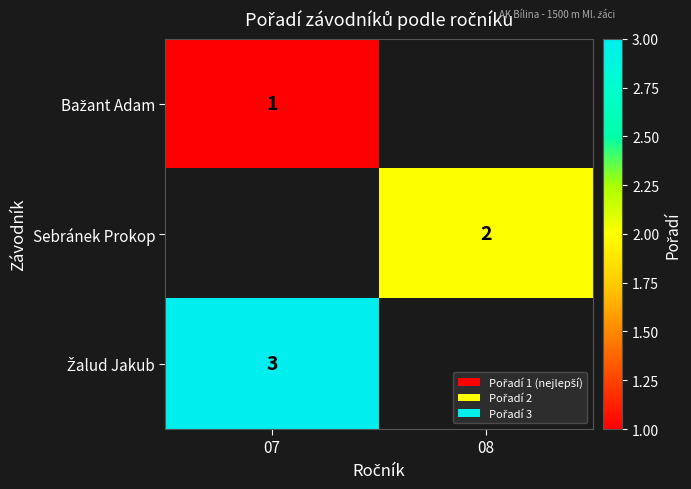

Is it true that Sebránek Prokop equals 2 at 08?

True